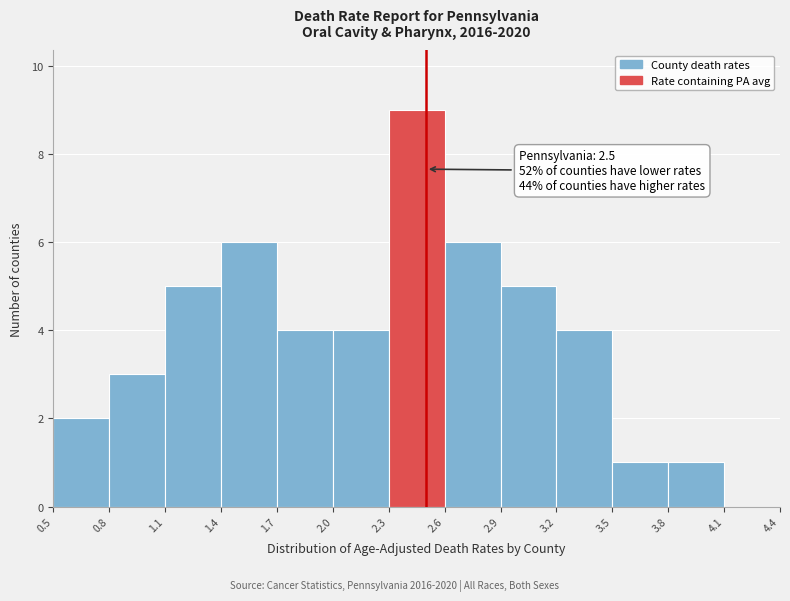

Which range on the x-axis has the tallest bar?

2.3 to 2.6